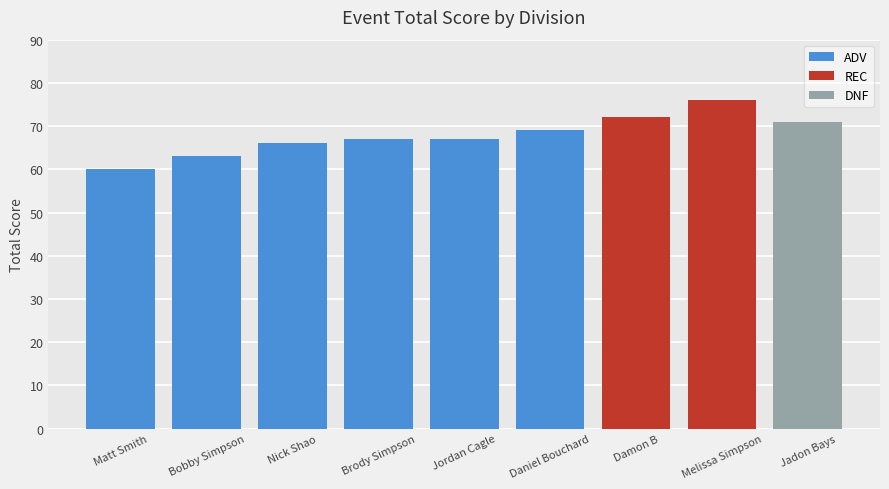

What is the difference between the maximum and second lowest values?

13